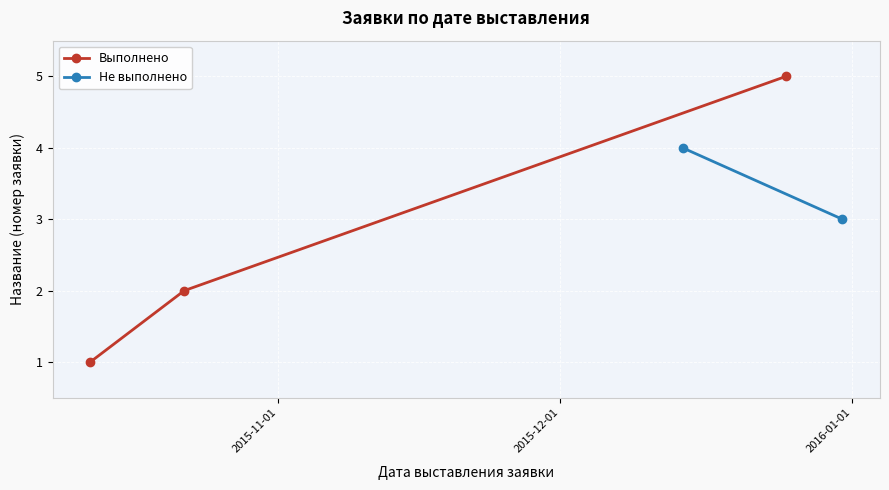

What is the maximum value for Выполнено?

5